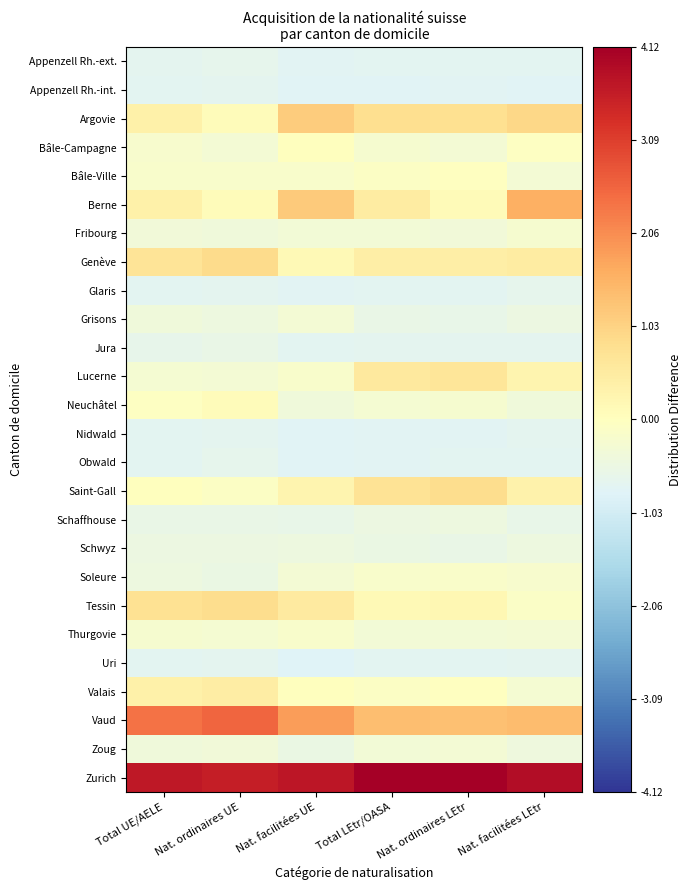

Which series changed the most between Nat. ordinaires UE and Nat. facilitées UE?

Berne